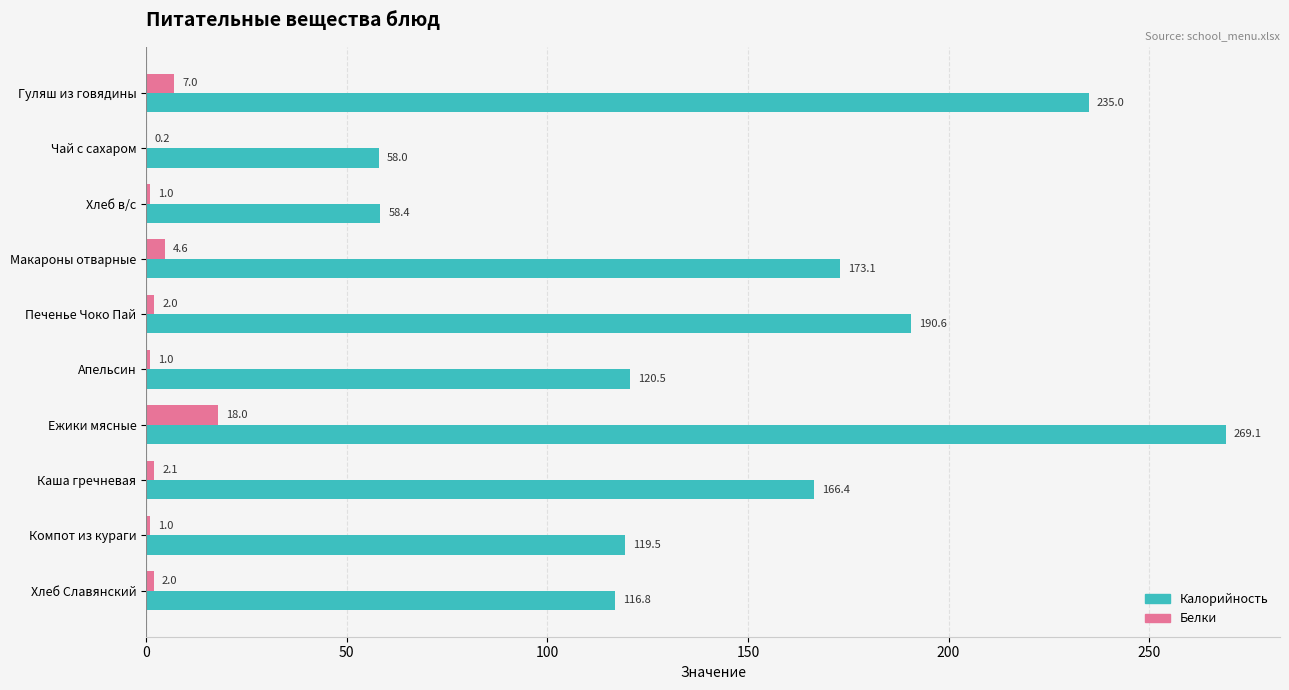

Is the value of Калорийность at Ежики мясные greater than the value of Белки at Каша гречневая?

Yes